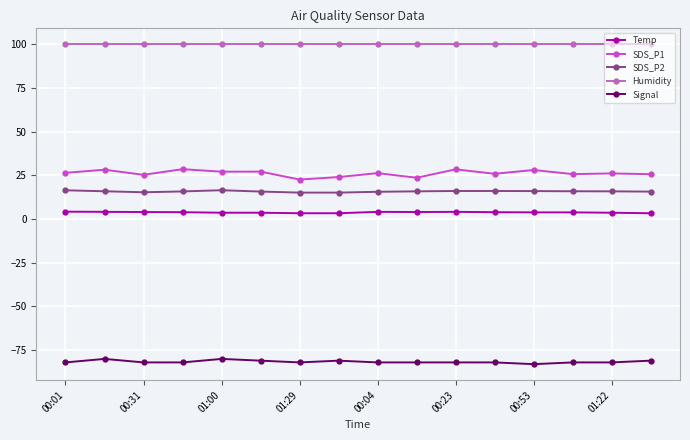

In SDS_P1, how many points are lower than both neighbors (excluding endpoints)?

6